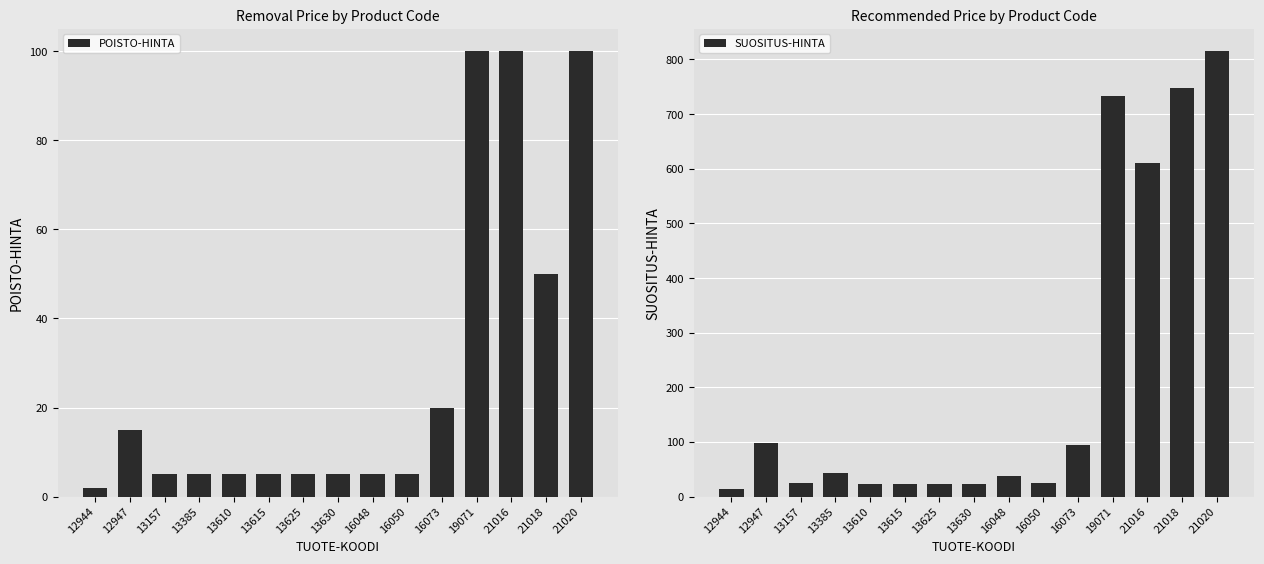

What is the lowest value of the SUOSITUS-HINTA series?

13.4